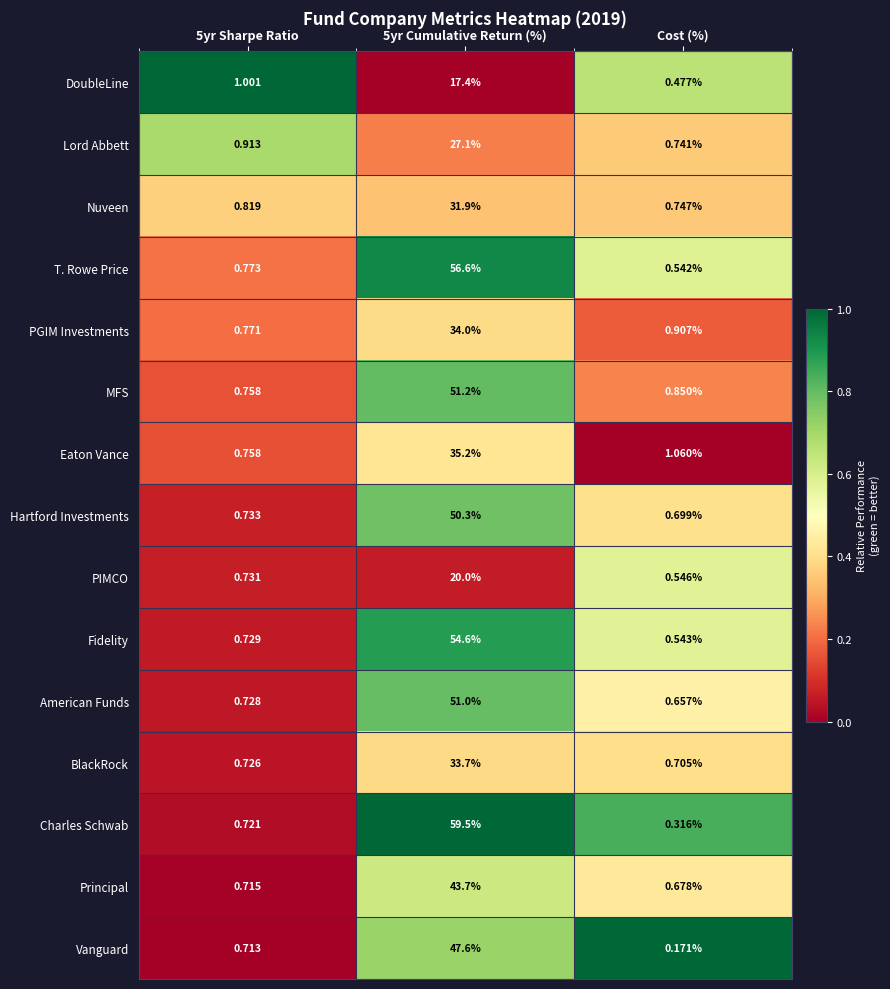

Which category has the lowest value across all series?

Cost (%)